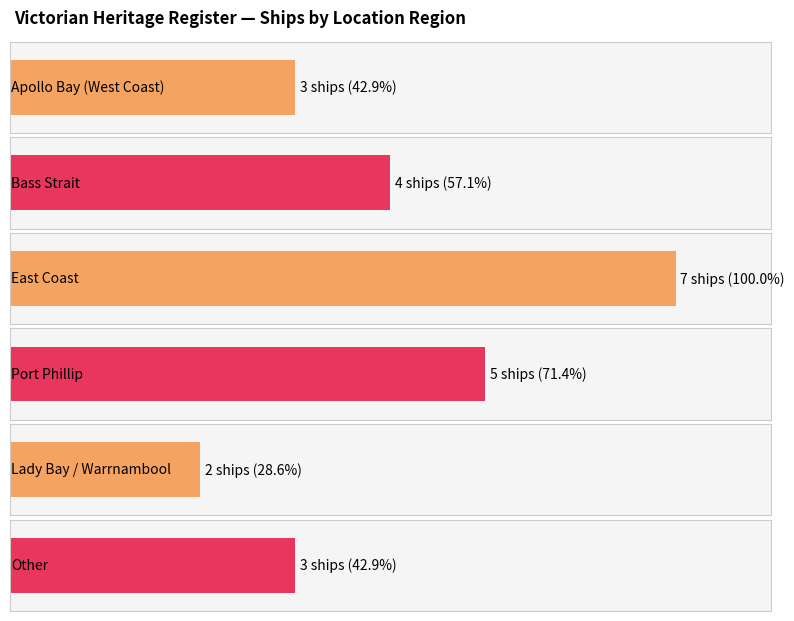

Between Count of Ships and Count of Ships, which is larger?

Count of Ships